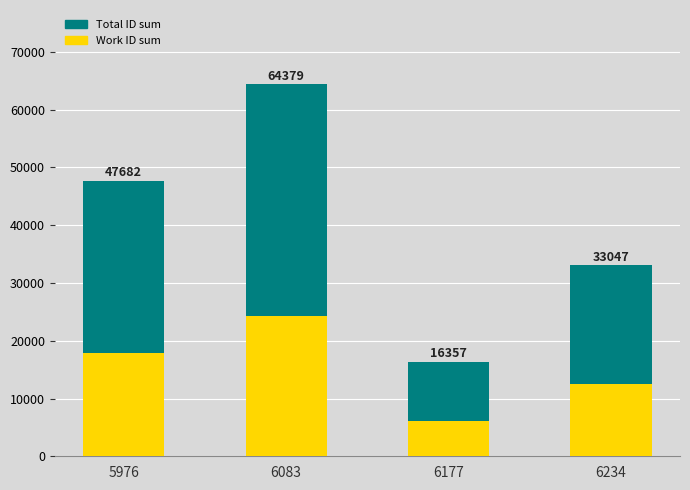

Reading left to right, what are all the values shown in this chart?

Total ID sum: 47682	64379	16357	33047
Work ID sum: 17928	24249	6177	12468